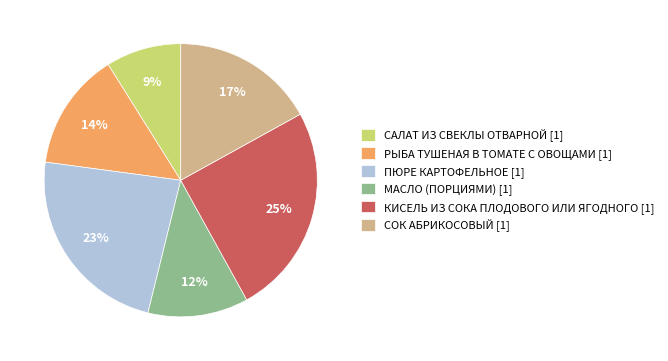

Combined, do КИСЕЛЬ ИЗ СОКА ПЛОДОВОГО ИЛИ ЯГОДНОГО [1] and САЛАТ ИЗ СВЕКЛЫ ОТВАРНОЙ [1] account for over 50%?

No